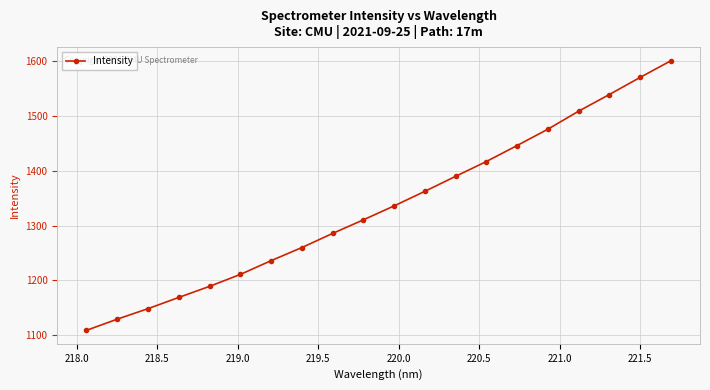

What is the value of the 18th point from the left?

1539.3